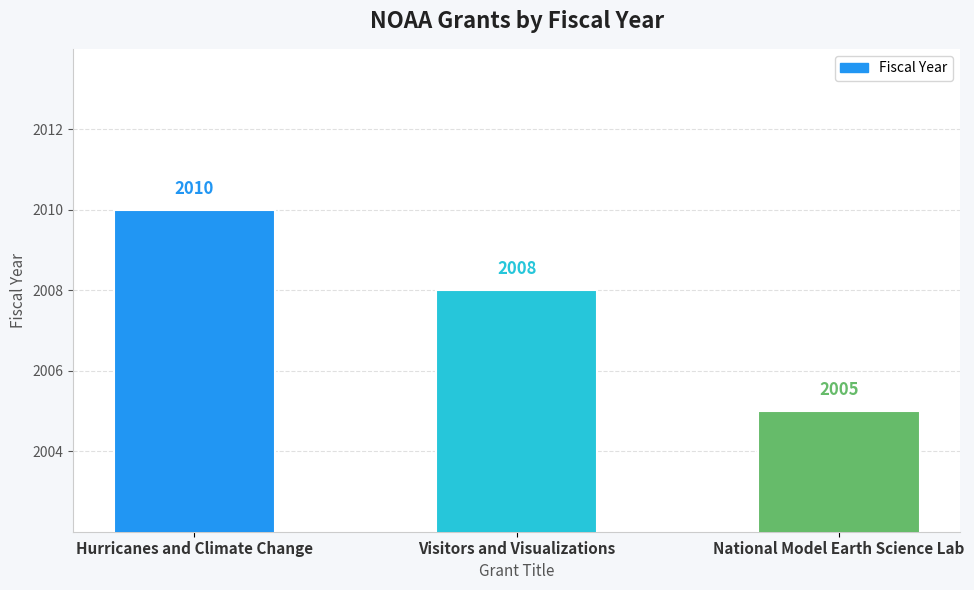

The value at National Model Earth Science Lab is 2005. True or false?

True